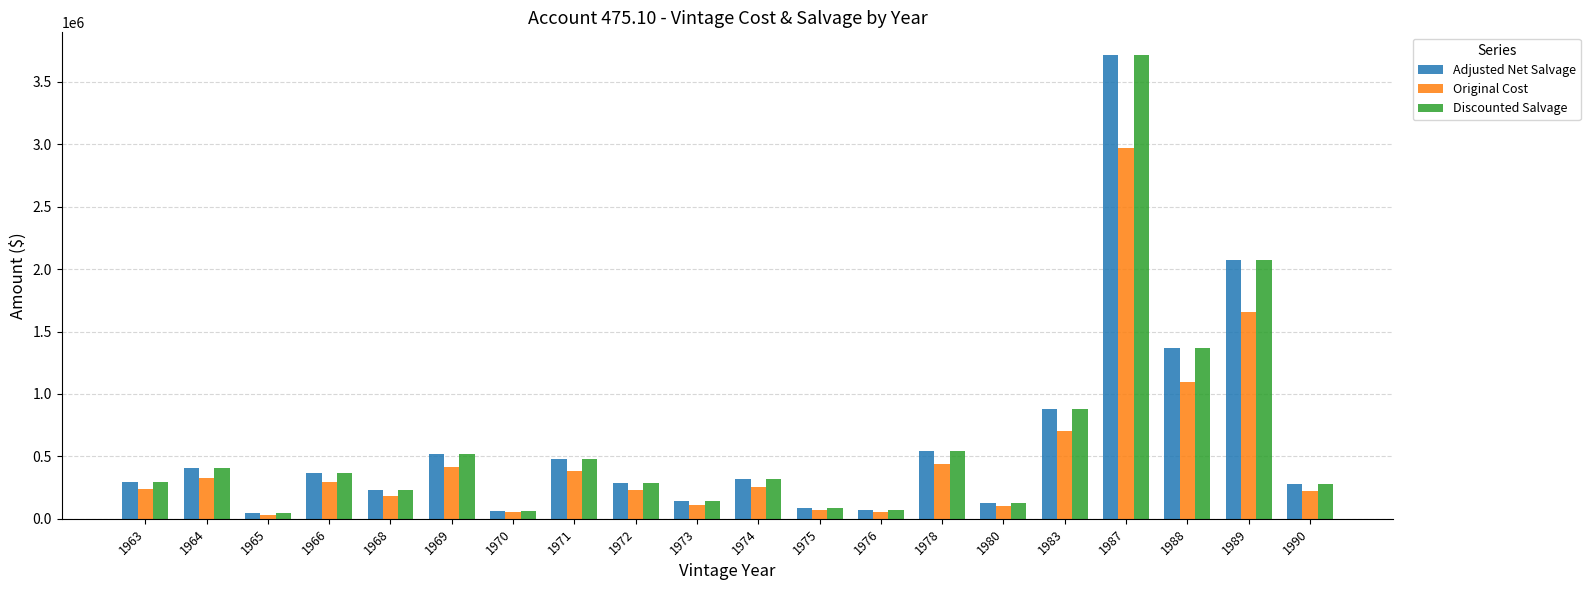

What is the spread (max minus min) of values at 1989?

414326.3